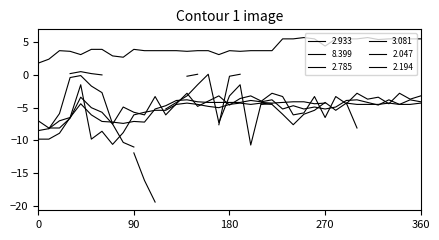

Is the value of 2.933 at 04:30 greater than the value of 2.785 at 04:20?

Yes